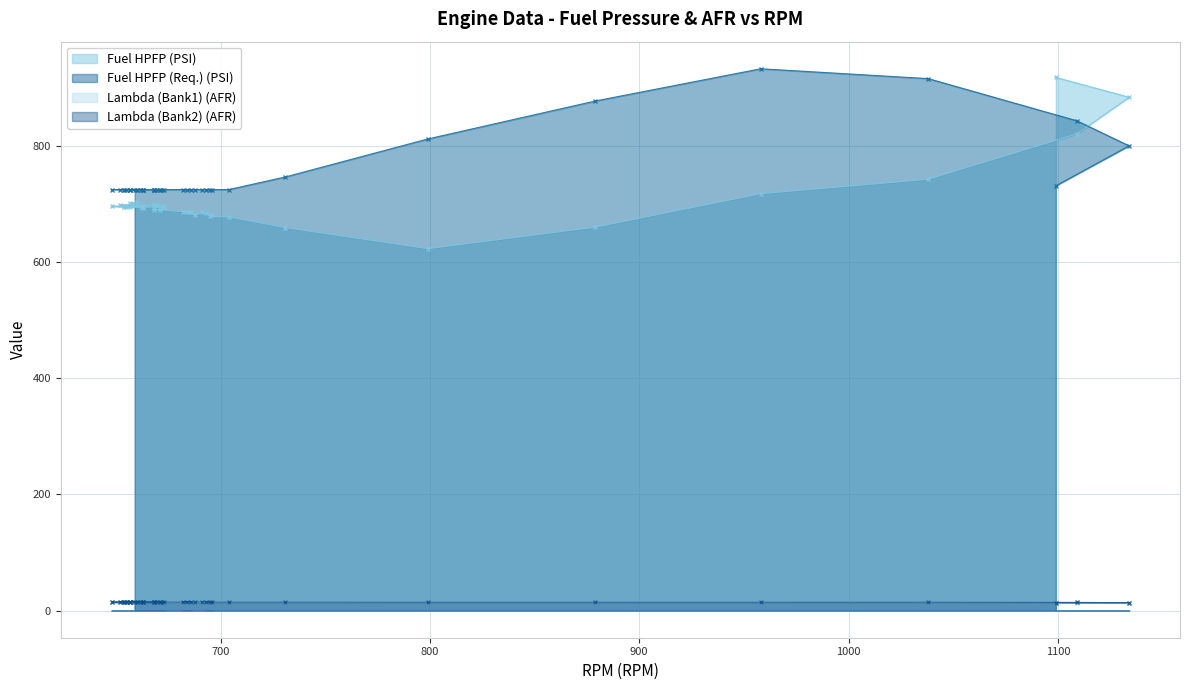

How many series are shown in this chart?

4